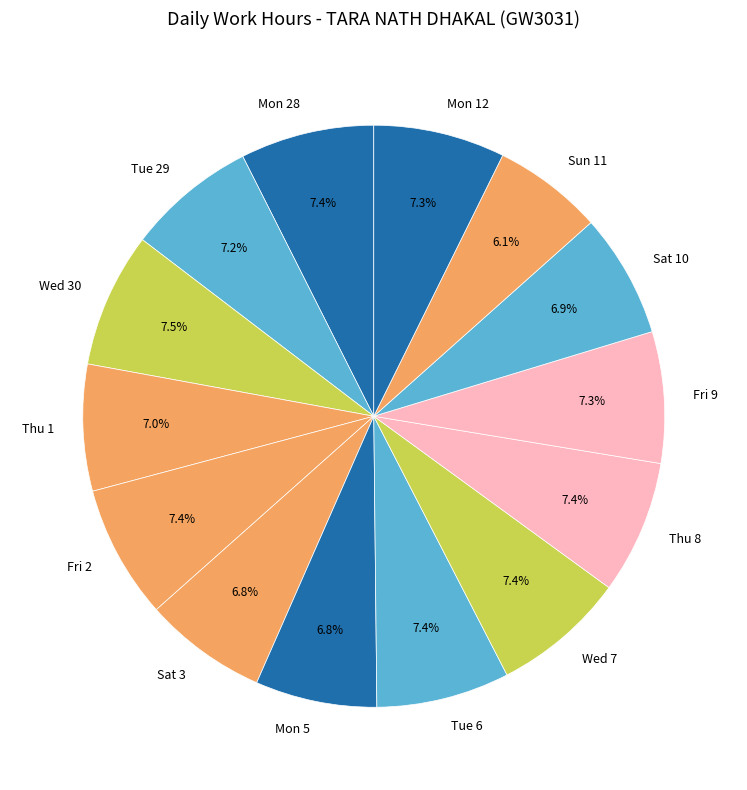

Which slice is the smallest?

Sun 11